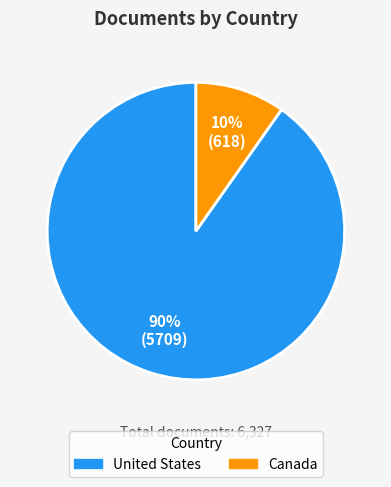

Rank the categories by value from lowest to highest.

Canada, United States